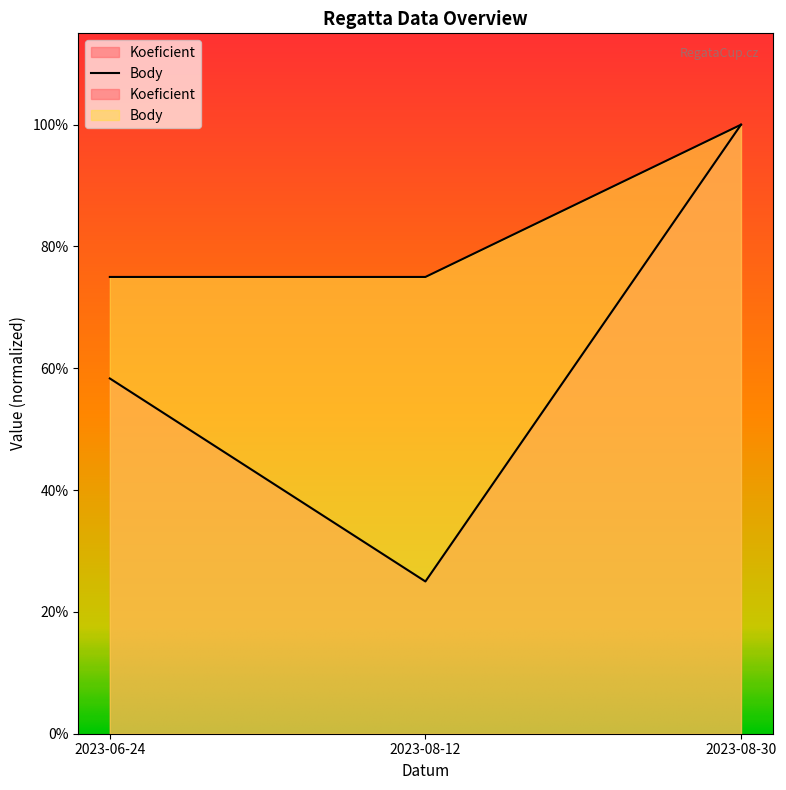

Is the value of Koeficient at 2023-06-24 greater than the value of Body at 2023-06-24?

No